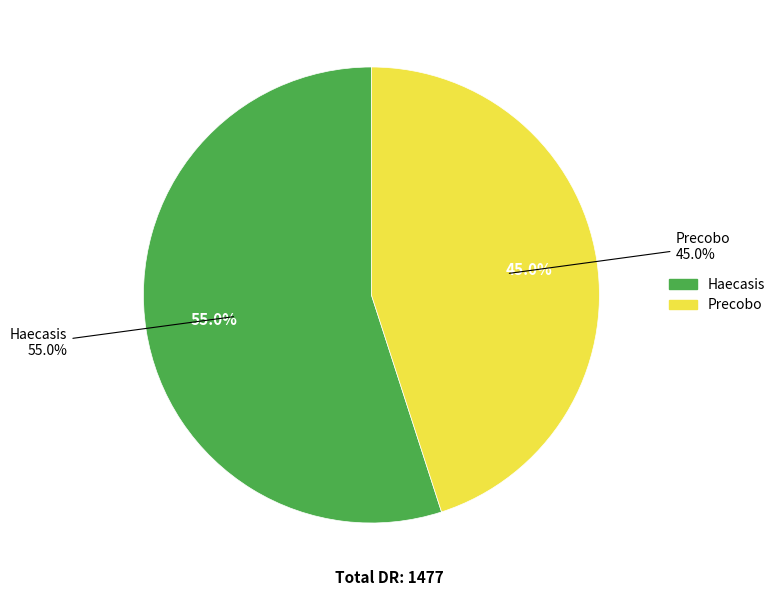

The Haecasis slice represents 46% of the pie. True or false?

False